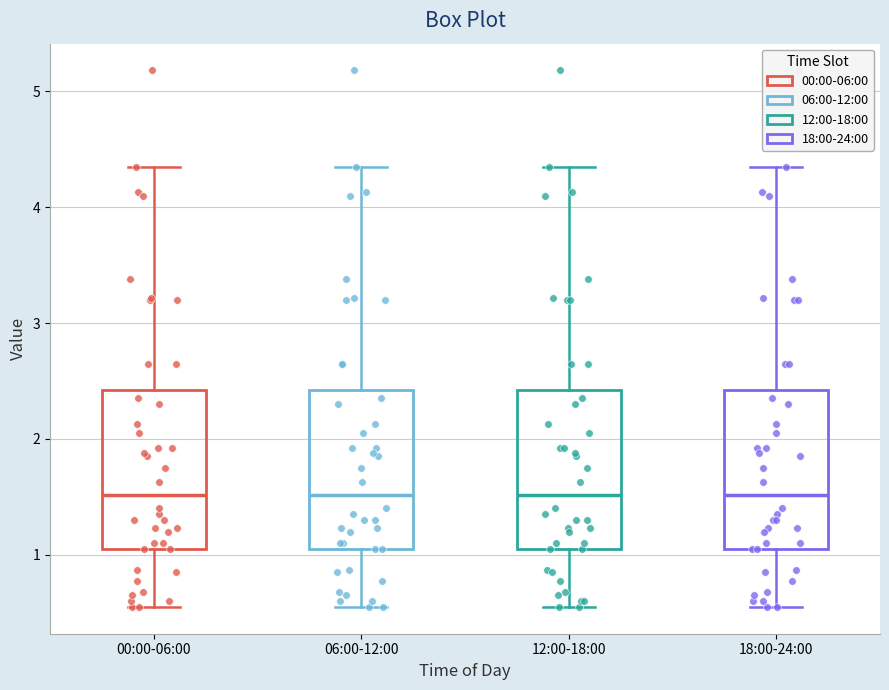

Reading left to right, read every box against the y-axis: the position of its median line, the range the box covers, and the ends of its whiskers. The values are not printed on the chart, so give them approximately, as read against the axis.

00:00-06:00: median 1.5, box 1.1 to 2.4, whiskers 0.6 to 4.4
06:00-12:00: median 1.5, box 1.1 to 2.4, whiskers 0.6 to 4.4
12:00-18:00: median 1.5, box 1.1 to 2.4, whiskers 0.6 to 4.4
18:00-24:00: median 1.5, box 1.1 to 2.4, whiskers 0.6 to 4.4